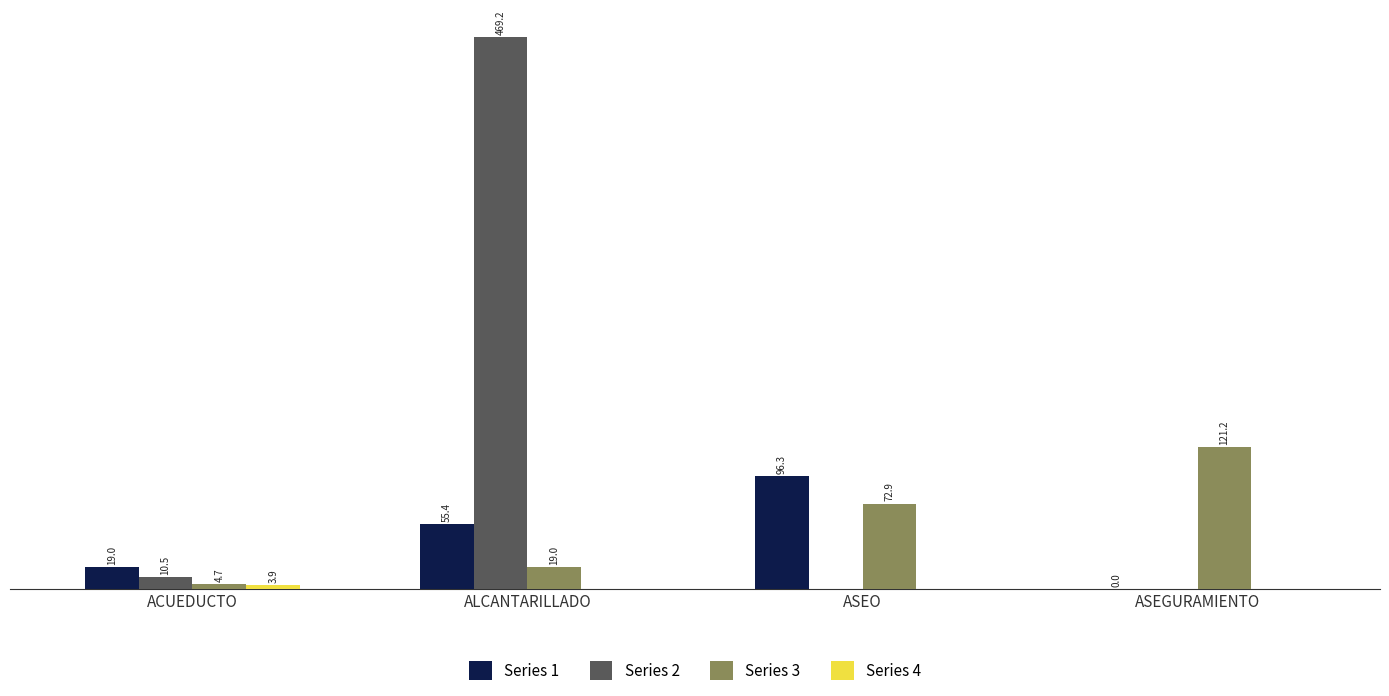

Which label corresponds to the largest value in the chart?

ALCANTARILLADO